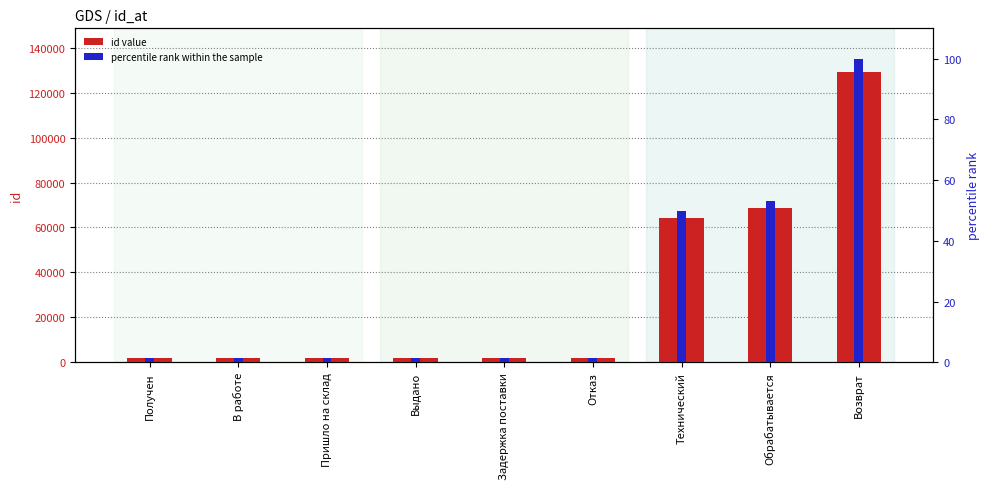

Reading left to right, transcribe all the data shown in this chart.

id value: 1803.0	1804.0	1805.0	1806.0	1807.0	1808.0	64222.0	68891.0	129198.0
percentile rank within the sample: 1.4	1.4	1.4	1.4	1.4	1.4	49.7	53.3	100.0